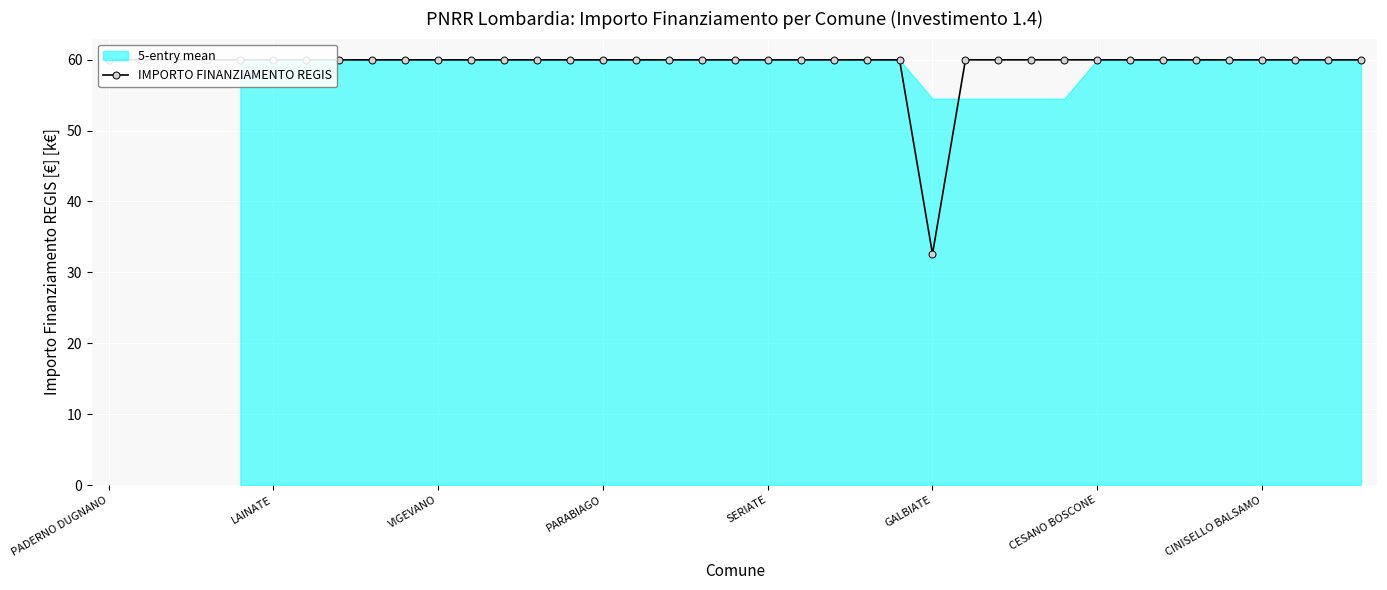

Approximately how many times larger is the value at 38 compared to 12?

1.0